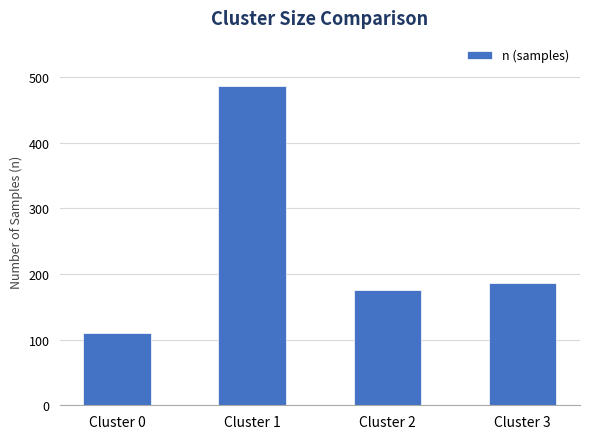

Does the chart contain any negative values?

No